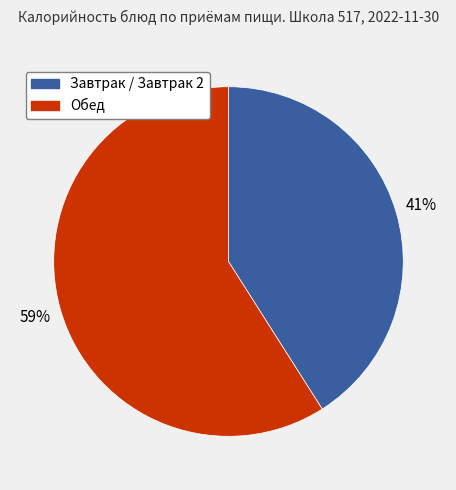

To the nearest percent, what is the average slice percentage?

50%